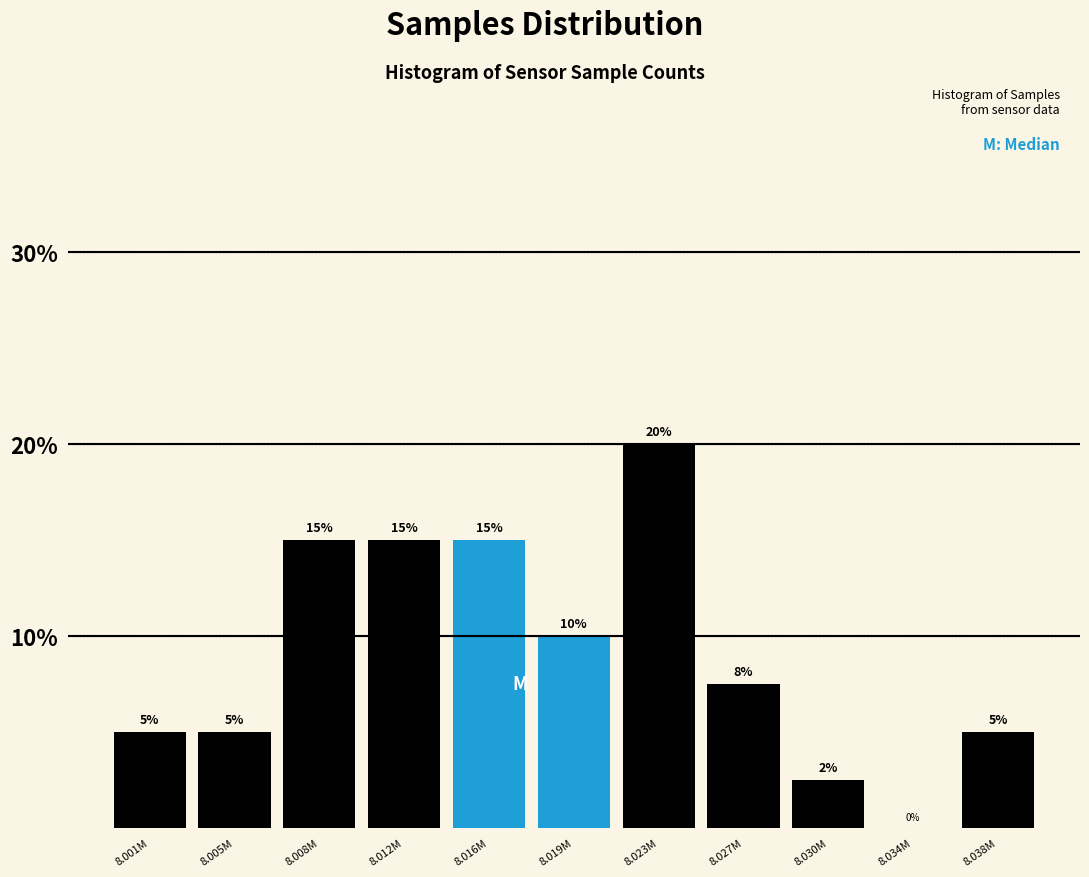

What is the change in value from 8.005M to 8.034M?

-5.0